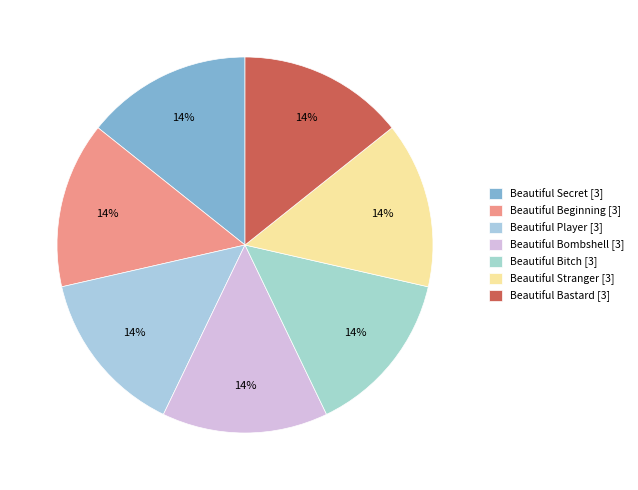

How many segments does this pie chart have?

7